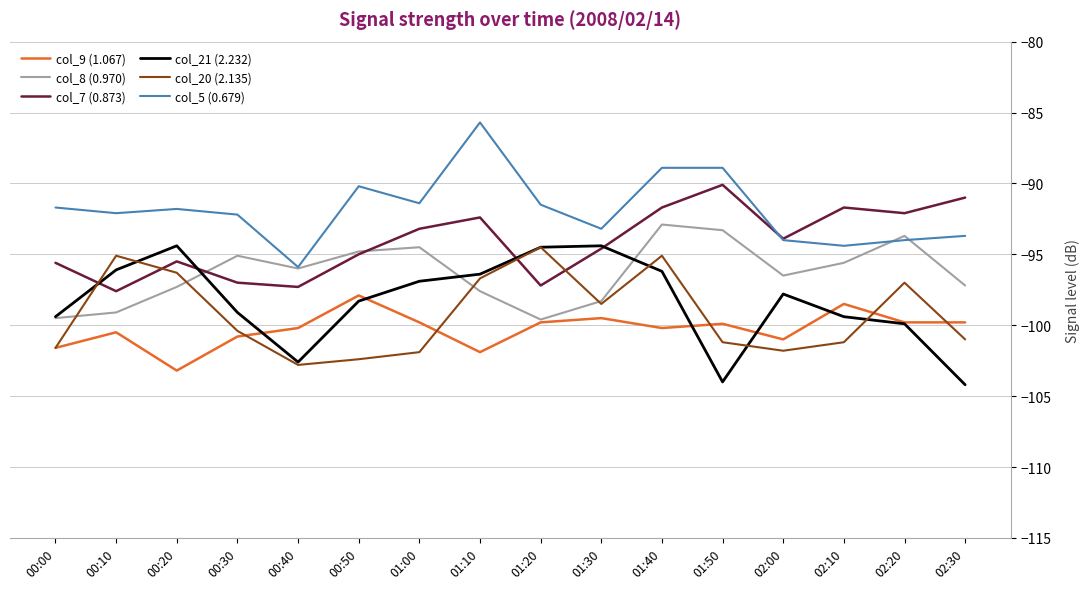

What position from the left is 00:50?

6